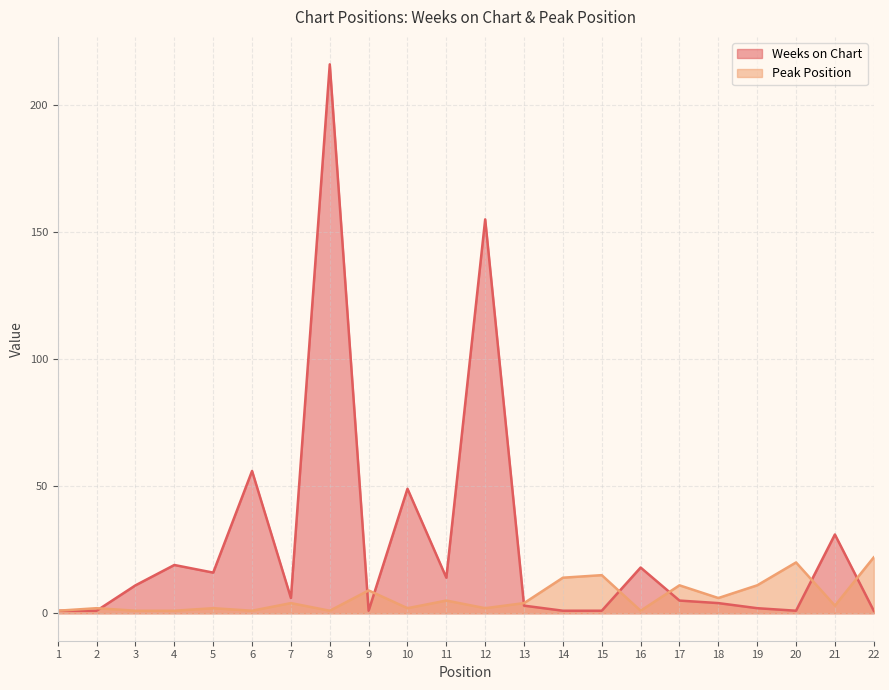

Rank the series at 9 from highest to lowest value.

Peak Position, Weeks on Chart